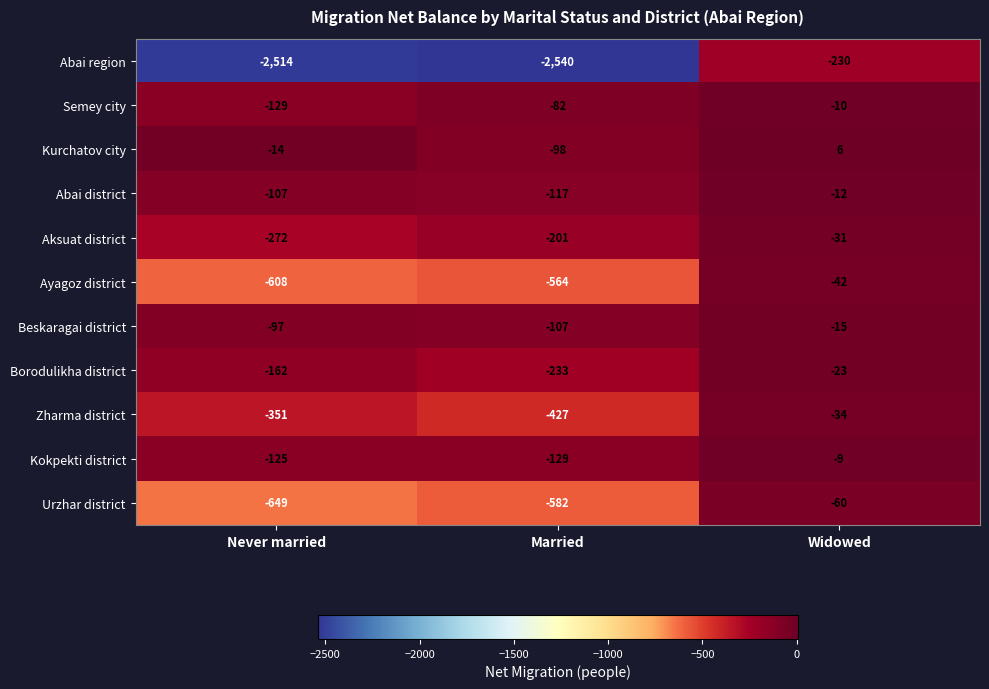

Between Never married and Widowed, which series saw the biggest shift?

Abai region